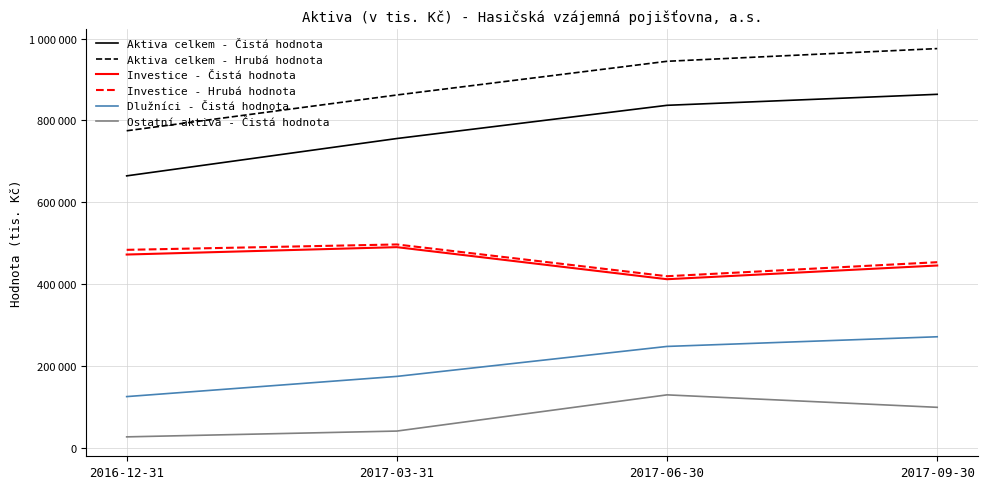

At which label does Ostatní aktiva - Čistá hodnota first exceed 98484?

2017-06-30